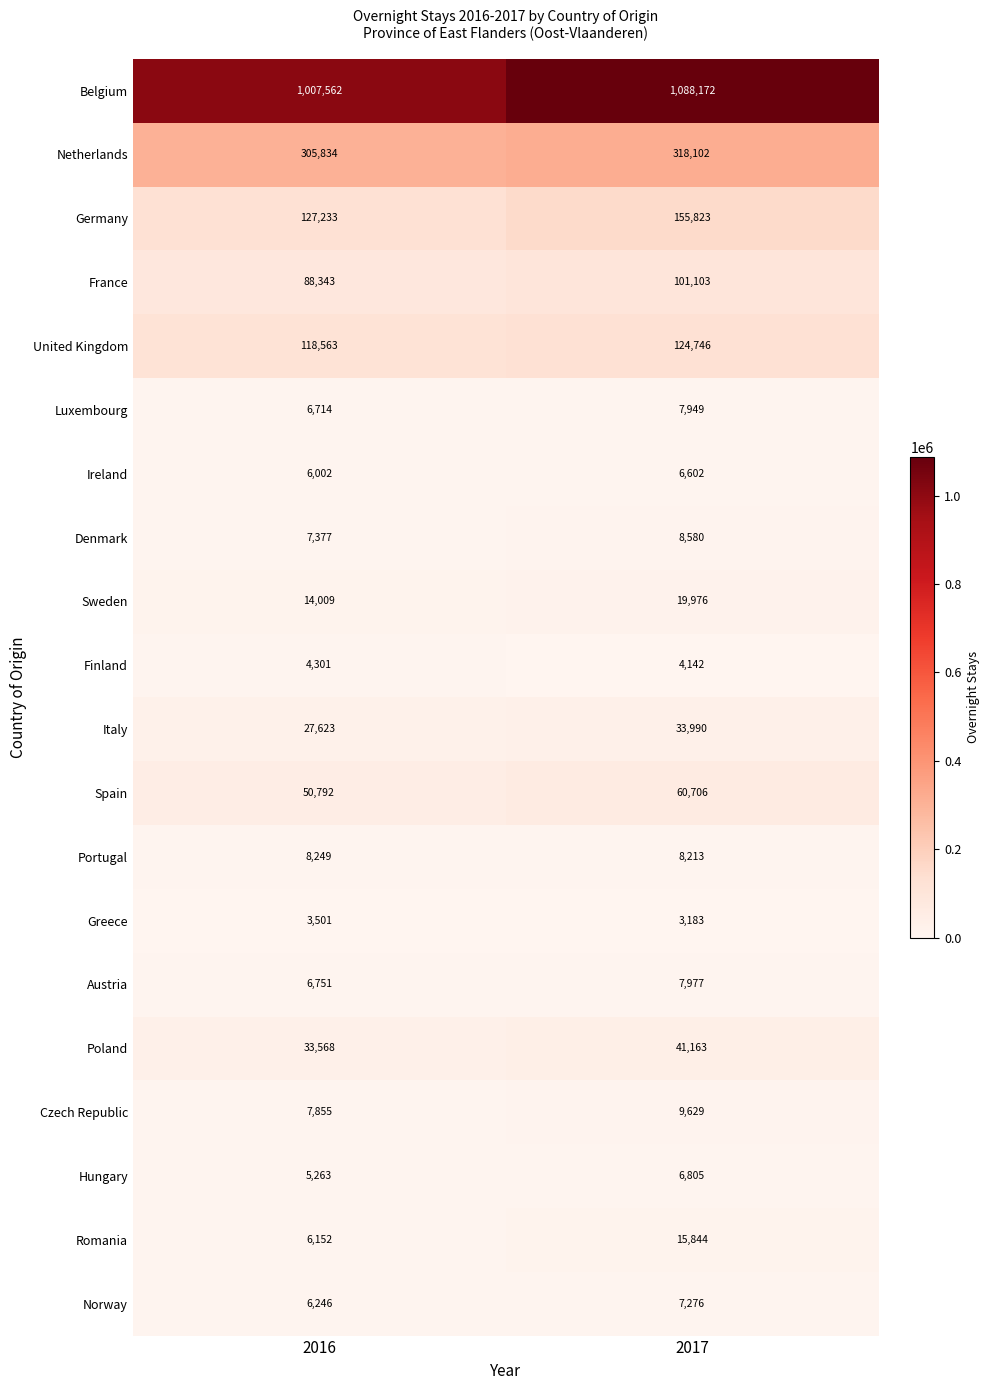

Which series changed the most between 2016 and 2017?

Belgium